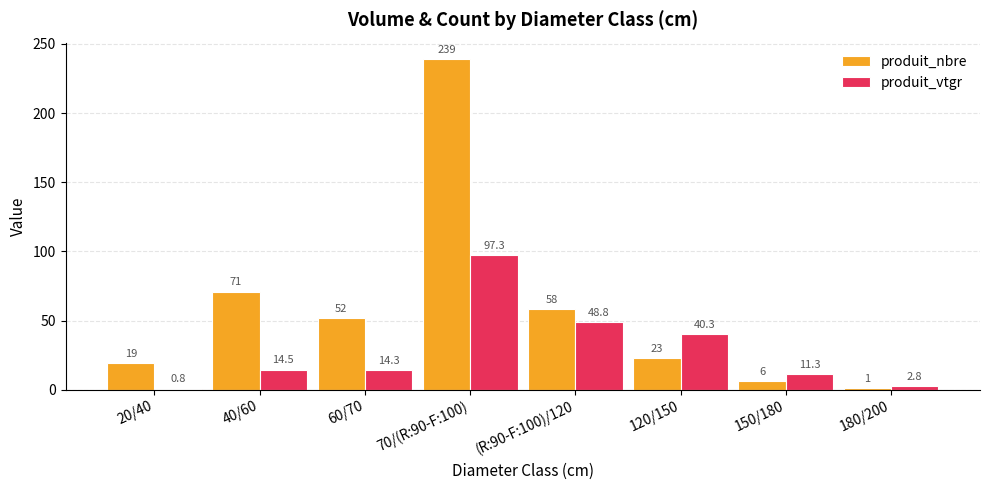

How many data points in produit_nbre are less than 52?

4